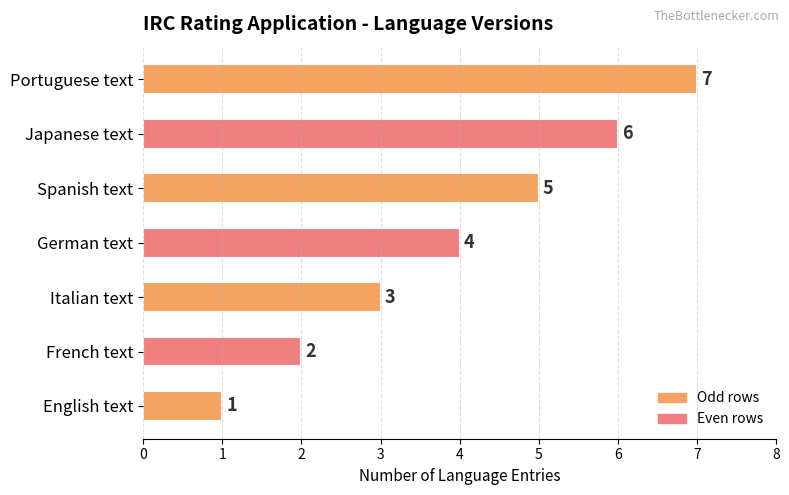

What is the average value?

4